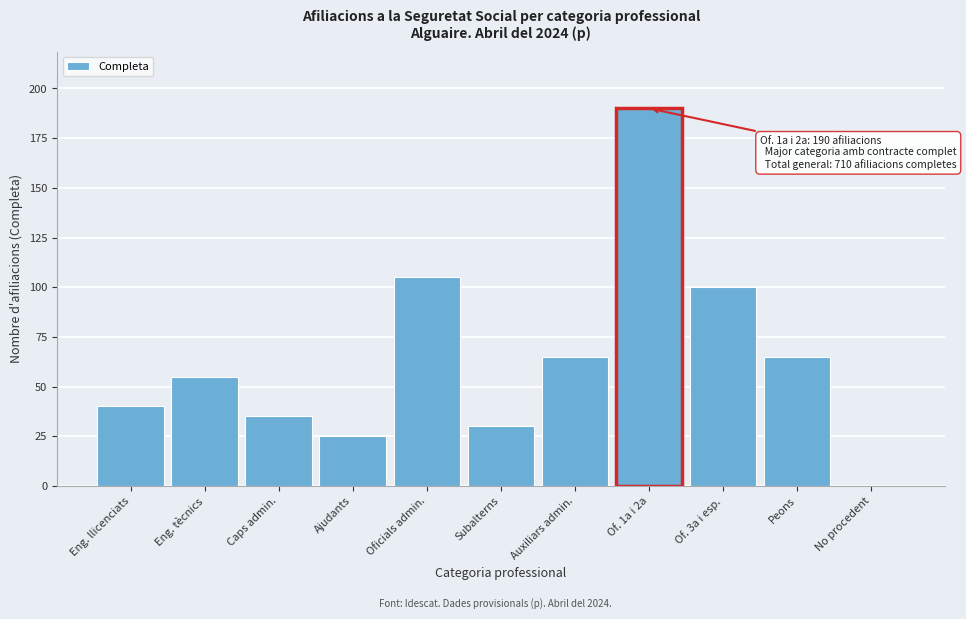

Reading left to right, list all the values displayed in this chart.

Eng. llicenciats=40	Eng. tècnics=55	Caps admin.=35	Ajudants=25	Oficials admin.=105	Subalterns=30	Auxiliars admin.=65	Of. 1a i 2a=190	Of. 3a i esp.=100	Peons=65	No procedent=0